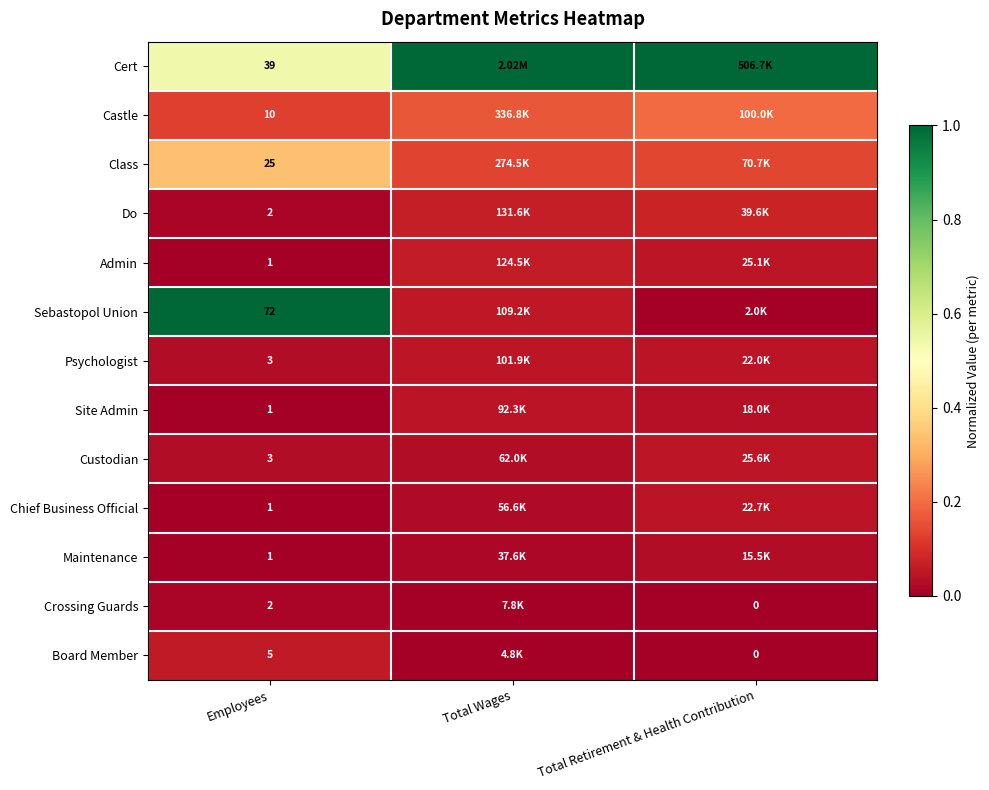

Is the value of Class at Employees greater than the value of Custodian at Employees?

Yes